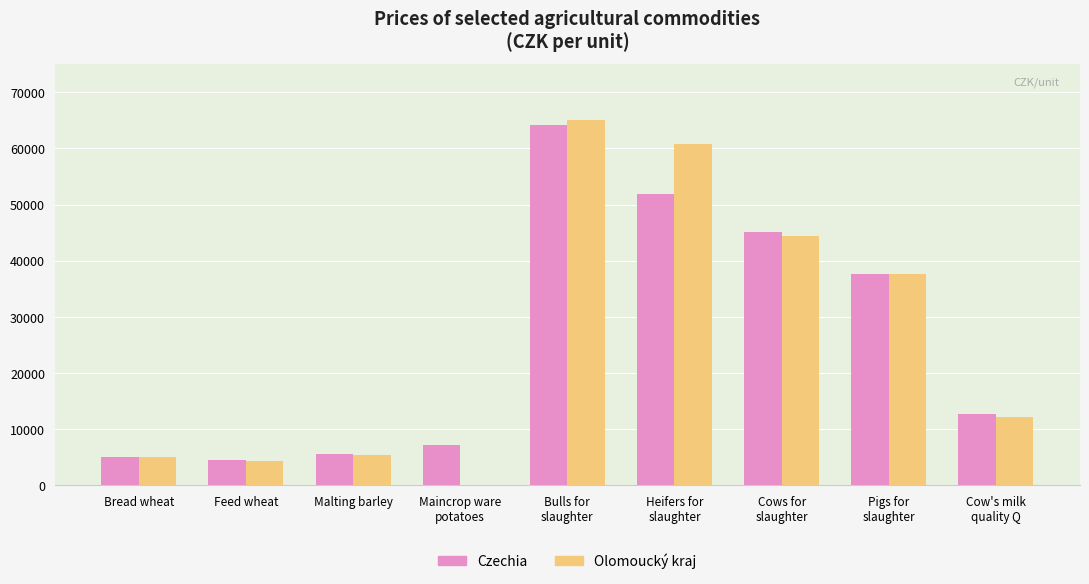

Count the number of categories in the chart.

9